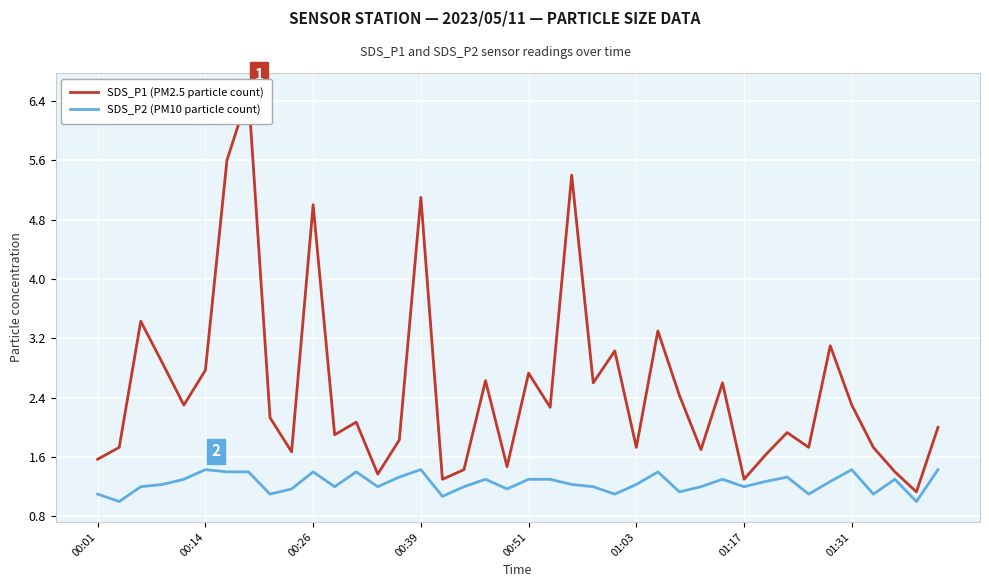

What is the maximum value for SDS_P1 (PM2.5 particle count)?

6.5